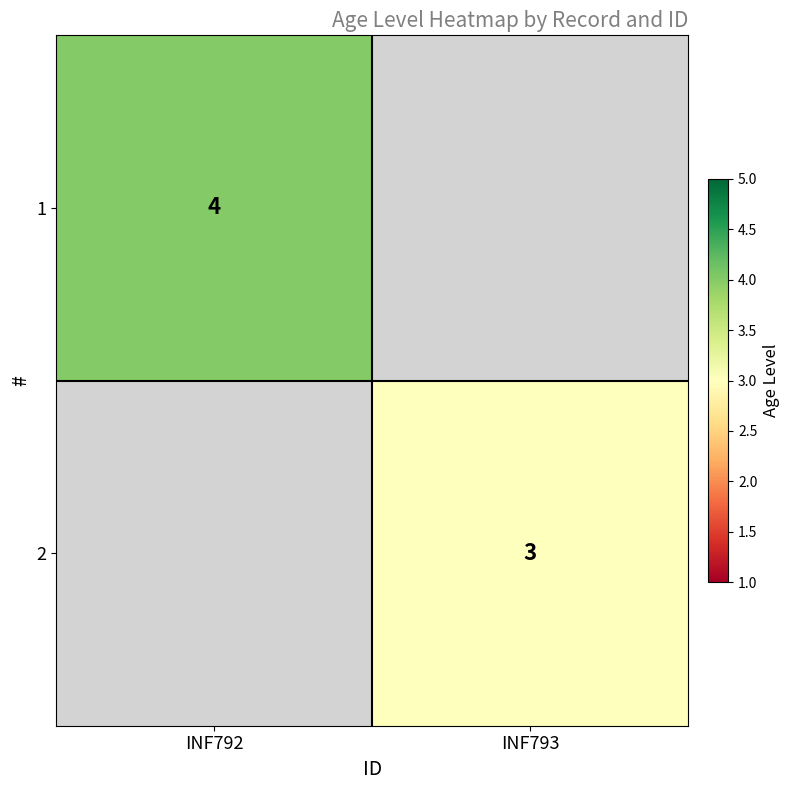

The 2 series shows 2 at INF793. True or false?

False